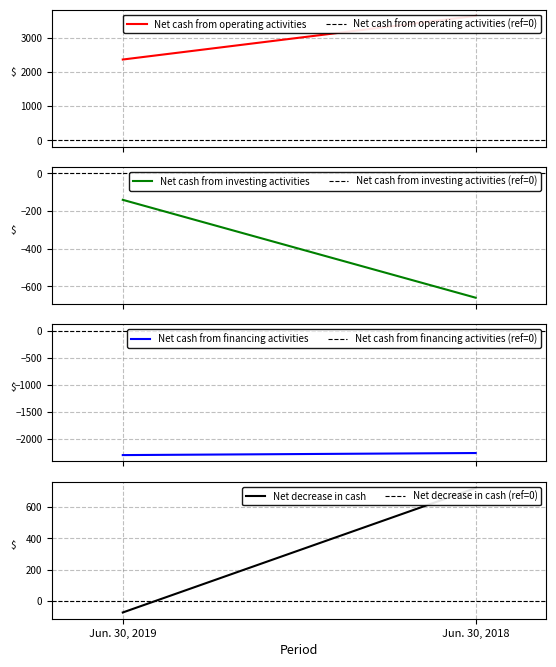

How many series are shown in this chart?

4